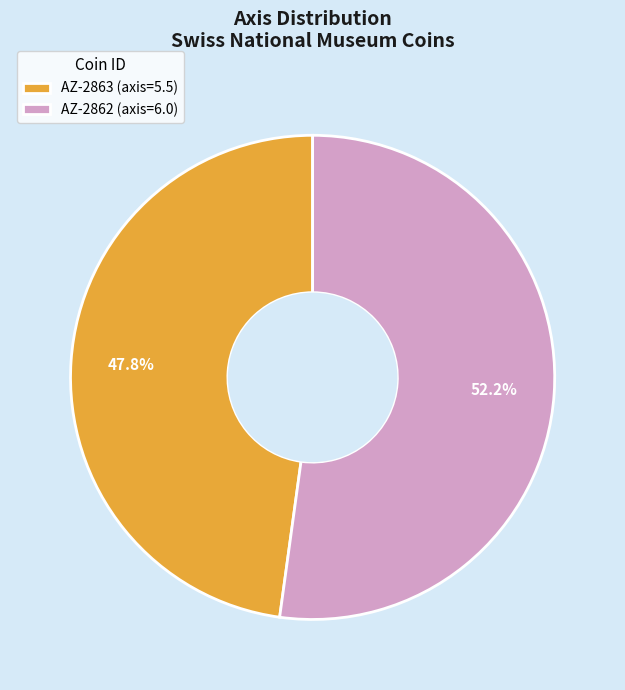

To the nearest percent, what is the difference between the AZ-2863 and AZ-2862 slice percentages?

4%